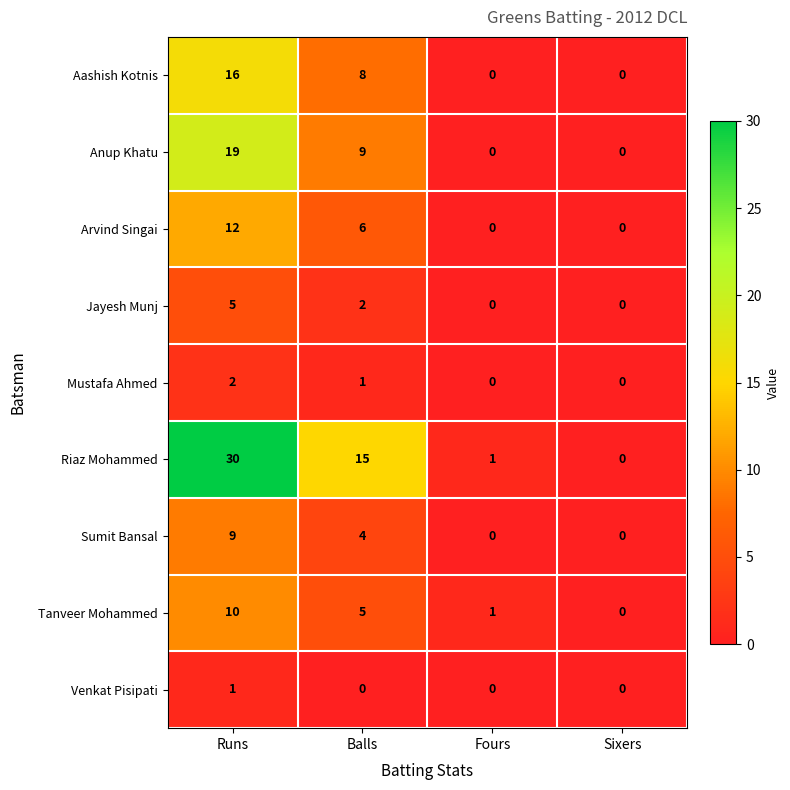

What is the sum of all Sumit Bansal values?

13